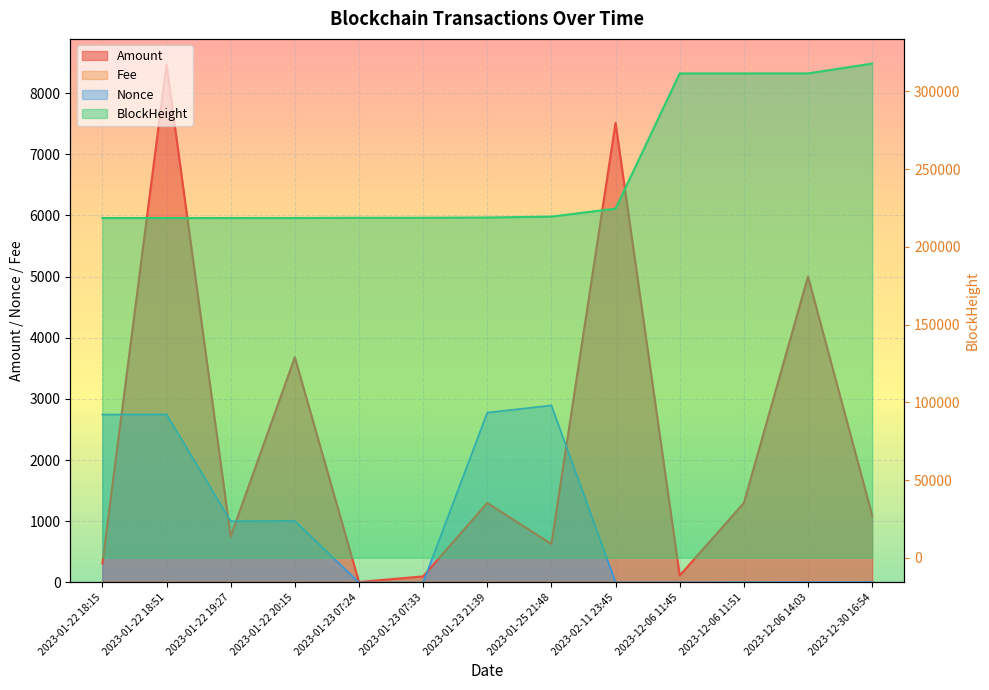

What is the sum of the Amount values at 2023-01-23 07:24 and 2023-01-22 18:51?

8471.4